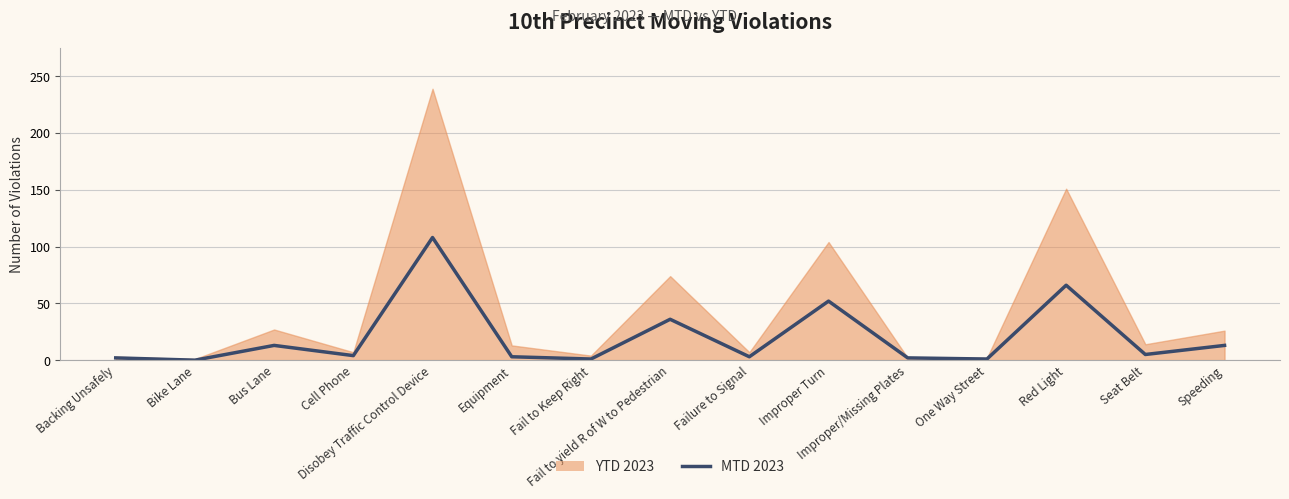

What is the ratio of the value at Red Light to the value at One Way Street?

66.0